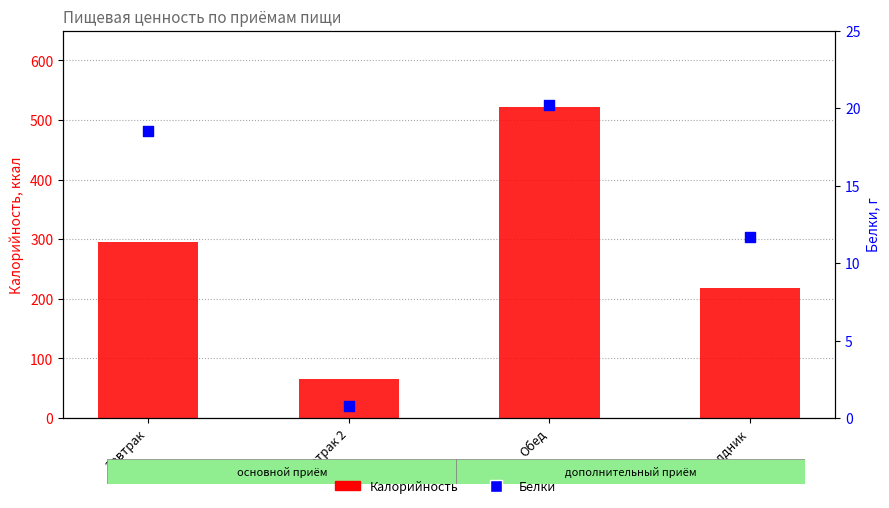

At which category is the sum across all series the highest?

Обед